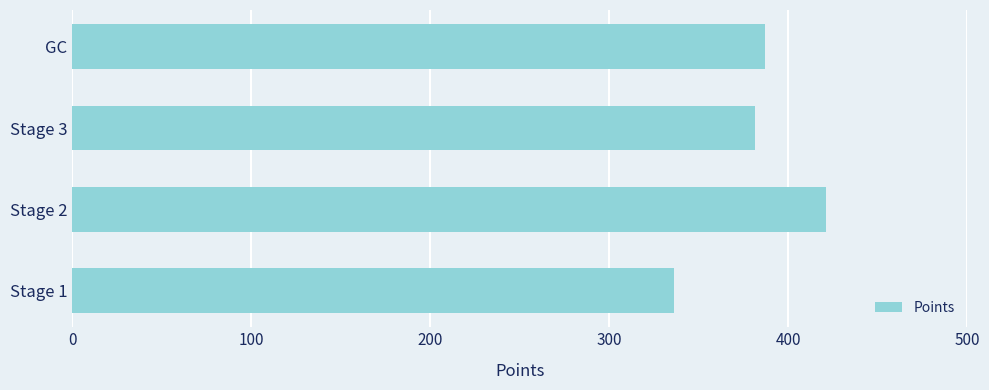

What is the average value?

381.5